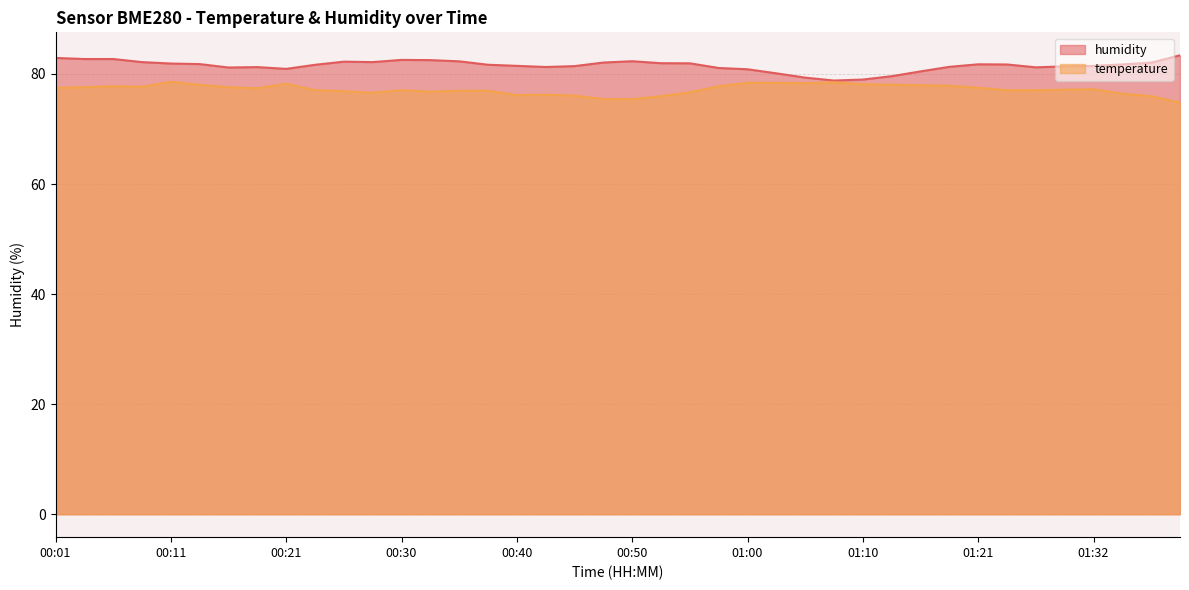

What are all the series names shown in the legend?

humidity, temperature